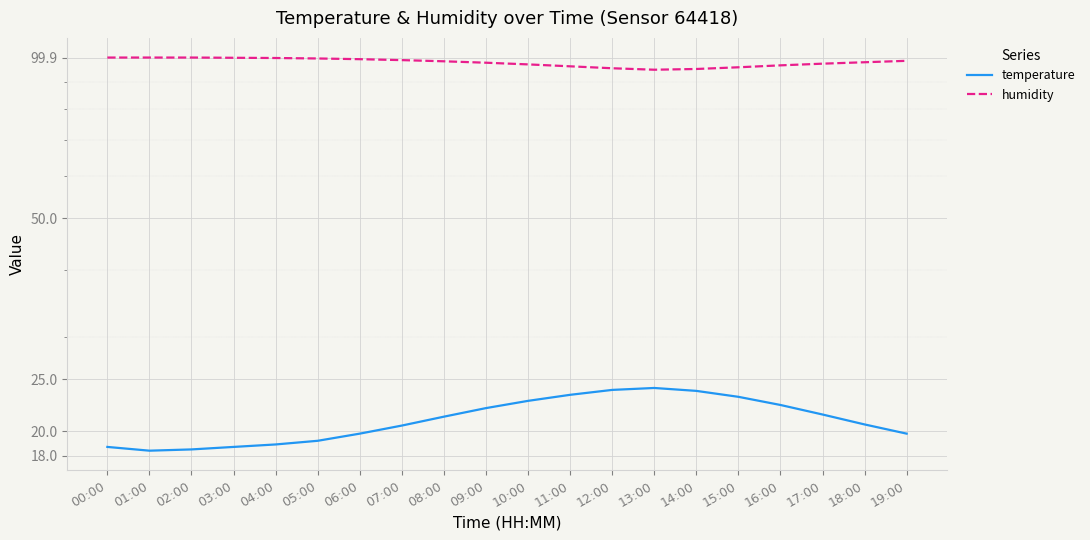

At how many categories does at least one series exceed 40?

20